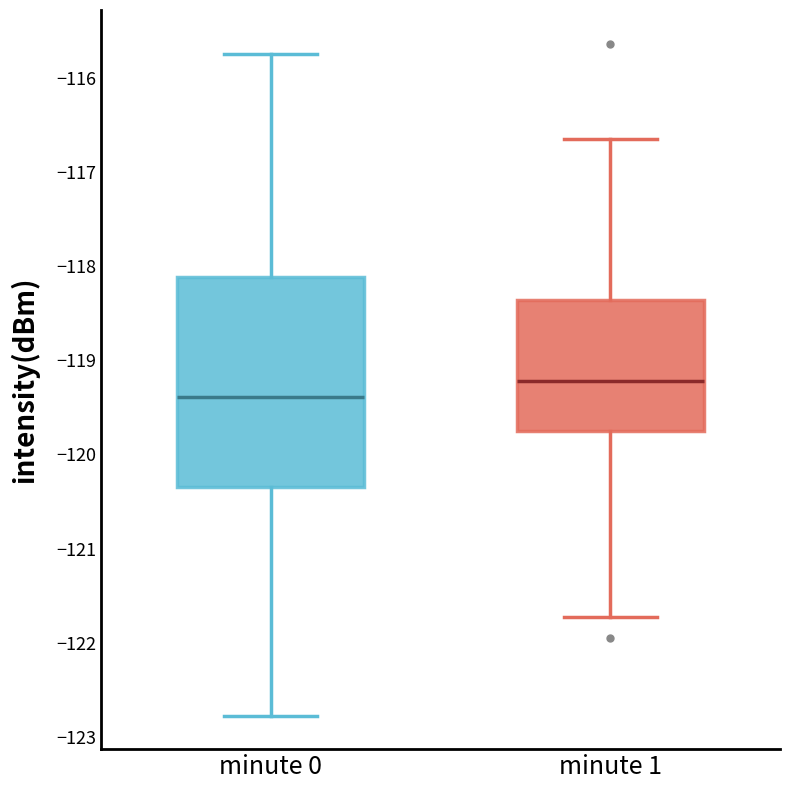

Which box is the tallest, from its lower edge to its upper edge?

minute 0